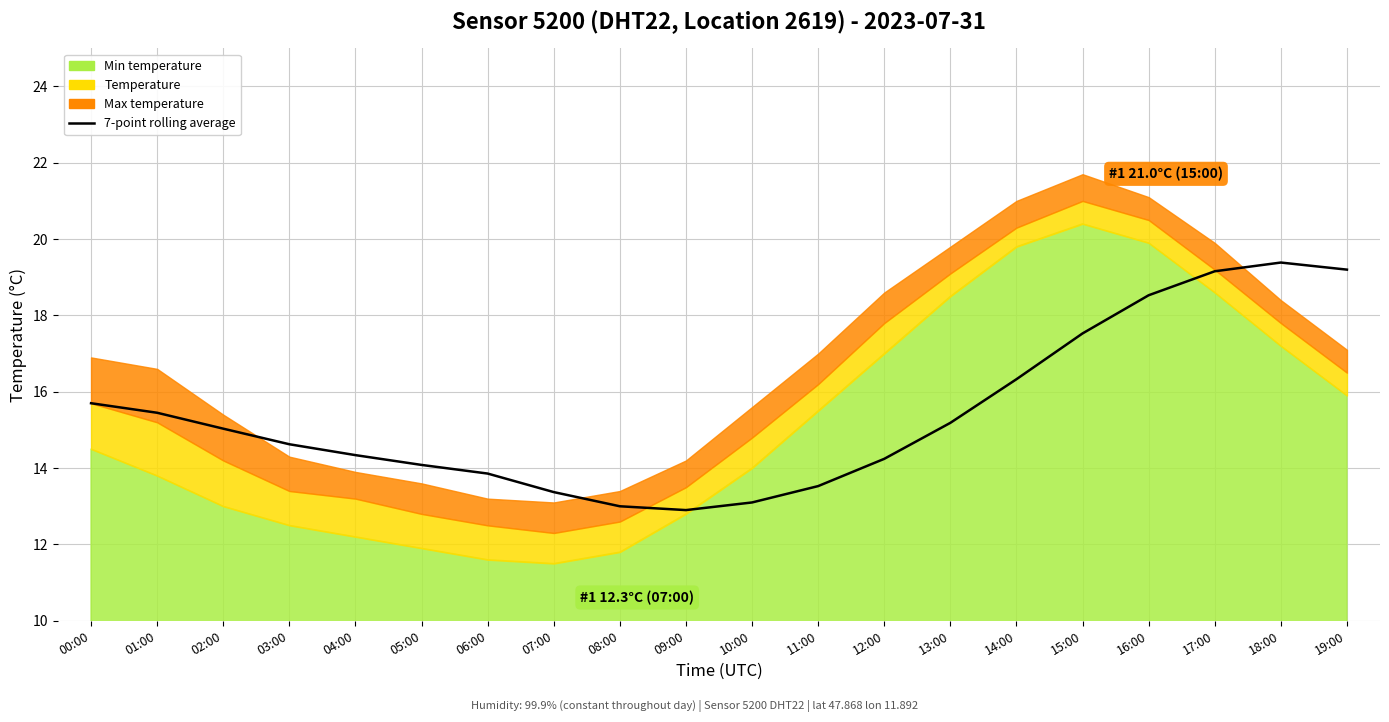

What is the label of the 19th point from the right?

01:00